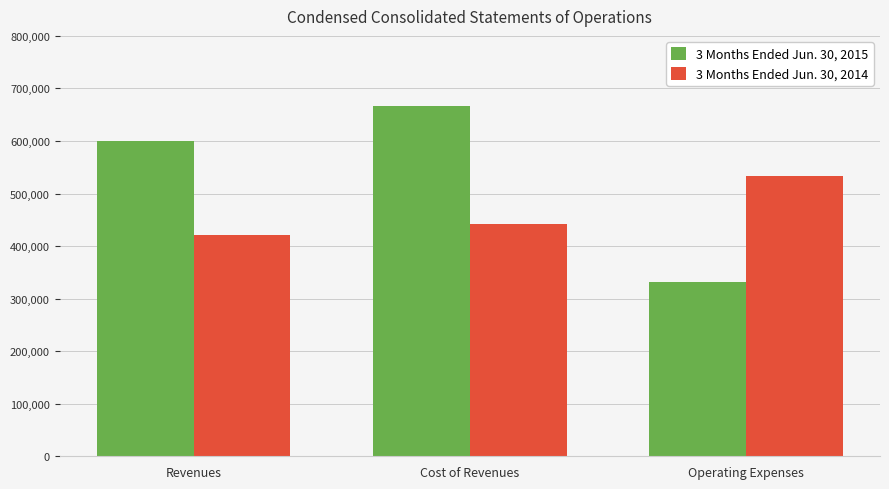

What position from the right is Cost of Revenues?

2